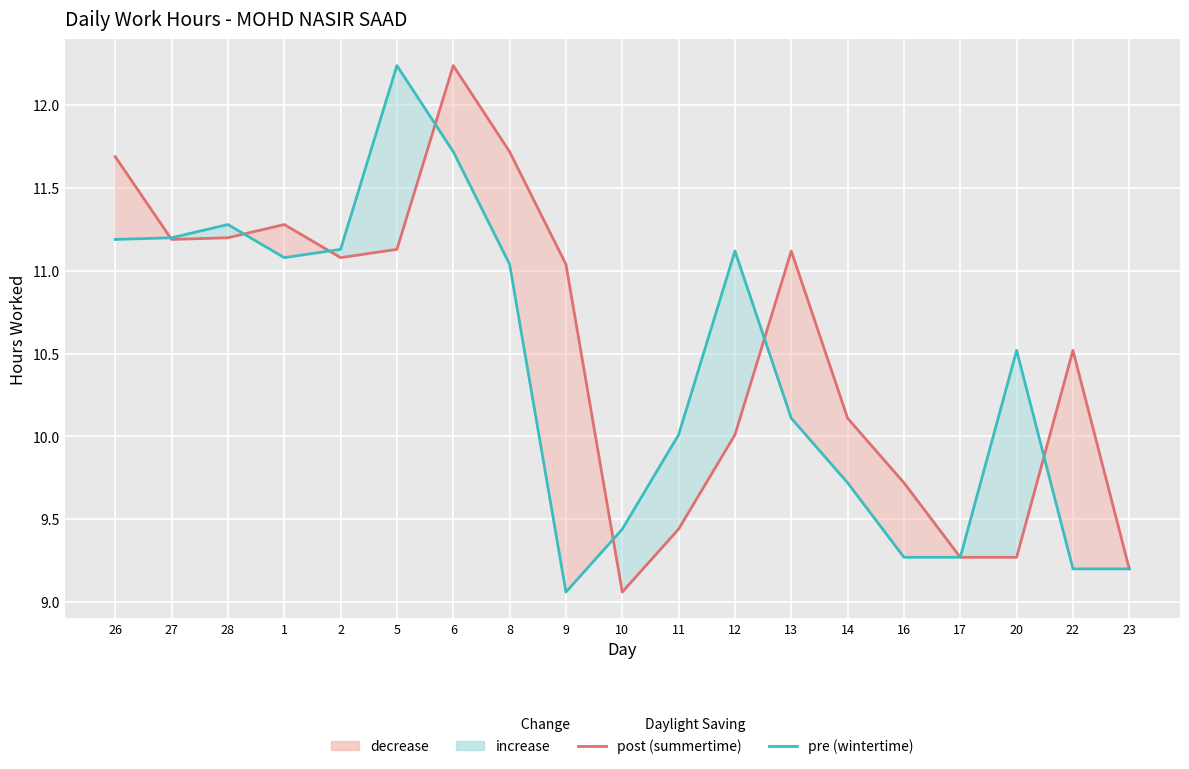

What is the difference between the second highest and minimum values in the post (summertime) series?

2.7